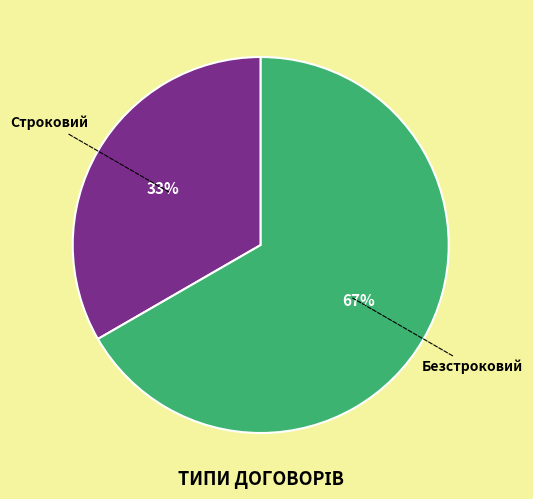

To the nearest percent, what is the average slice percentage?

50%